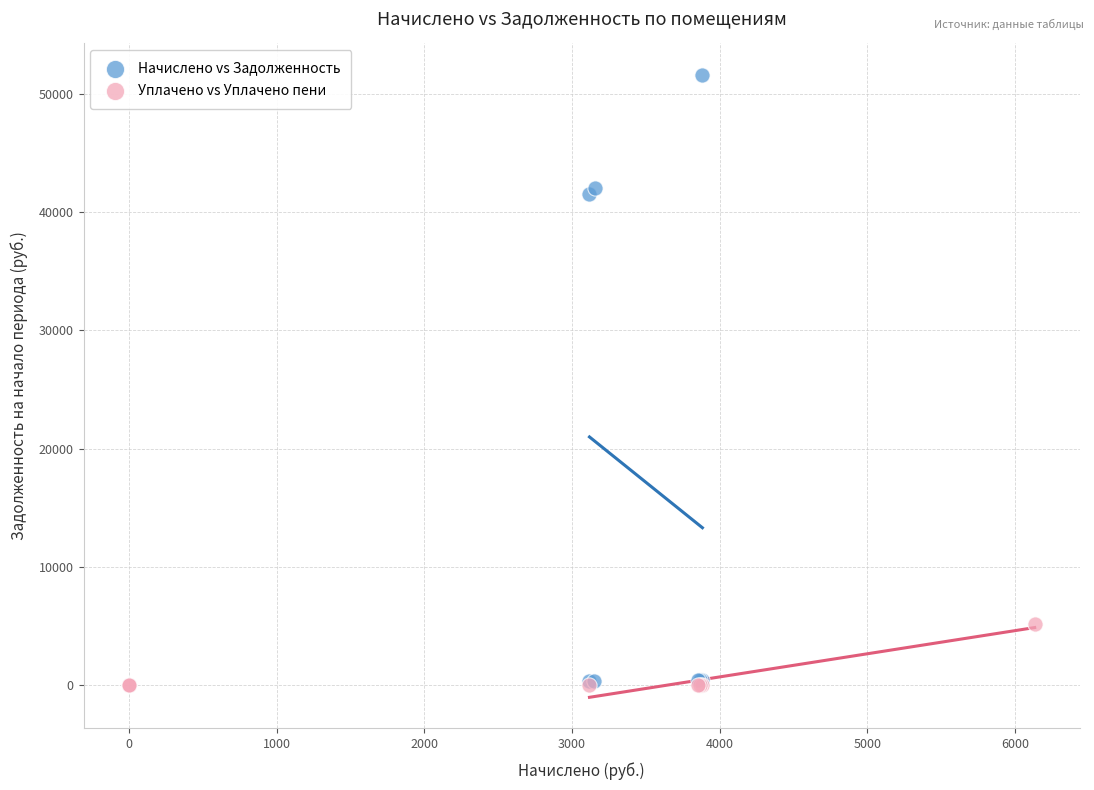

Which series has the largest Y range (max minus min)?

Начислено vs Задолженность